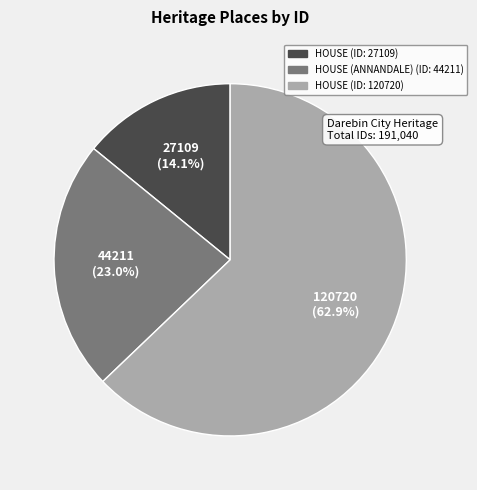

Is there a majority slice in this chart?

Yes